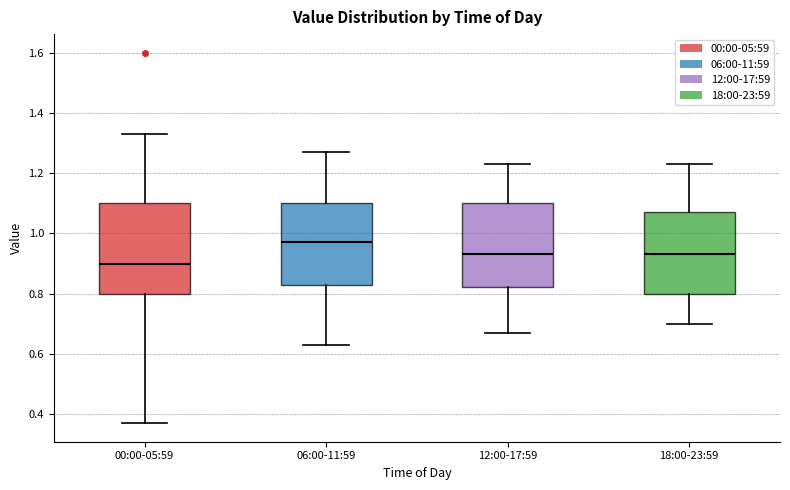

Reading left to right, read every box against the y-axis: the position of its median line, the range the box covers, and the ends of its whiskers. The values are not printed on the chart, so give them approximately, as read against the axis.

00:00-05:59: median 0.90, box 0.80 to 1.10, whiskers 0.38 to 1.34
06:00-11:59: median 0.98, box 0.84 to 1.10, whiskers 0.64 to 1.28
12:00-17:59: median 0.94, box 0.82 to 1.10, whiskers 0.68 to 1.24
18:00-23:59: median 0.94, box 0.80 to 1.08, whiskers 0.70 to 1.24